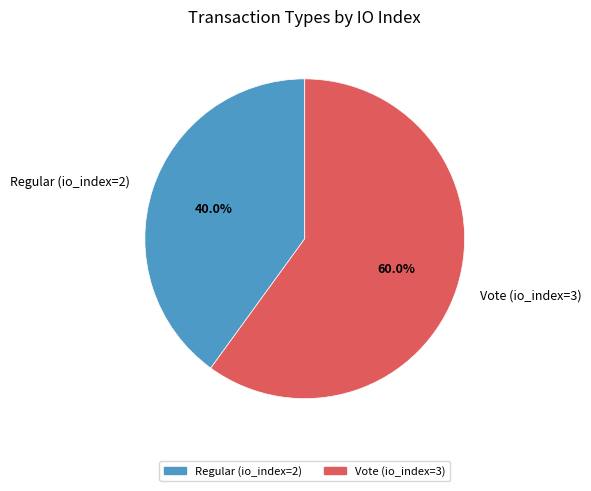

Which category has the biggest portion of the pie?

Vote (io_index=3)